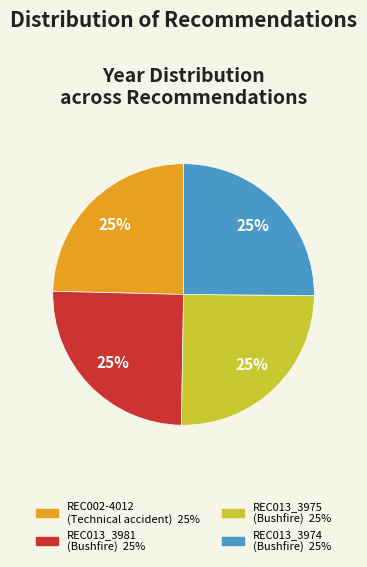

True or false: REC013_3974 accounts for 25% of the total.

True